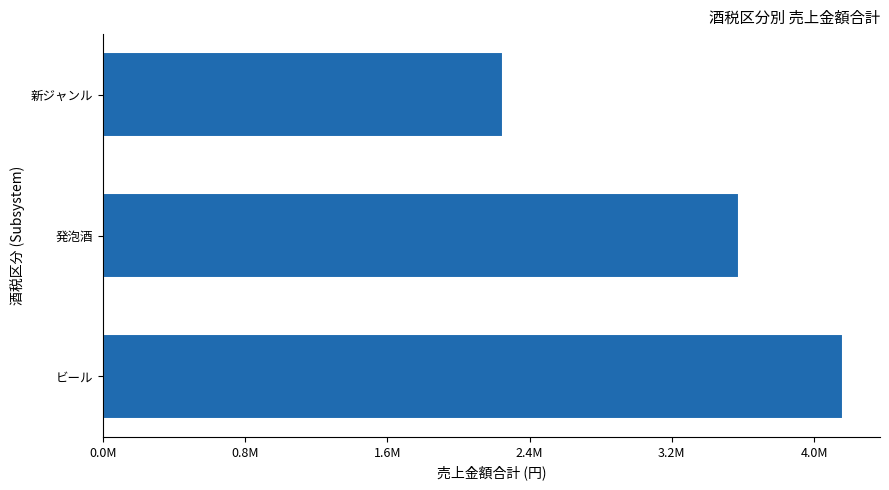

List the labels in order of value, largest first.

ビール, 発泡酒, 新ジャンル